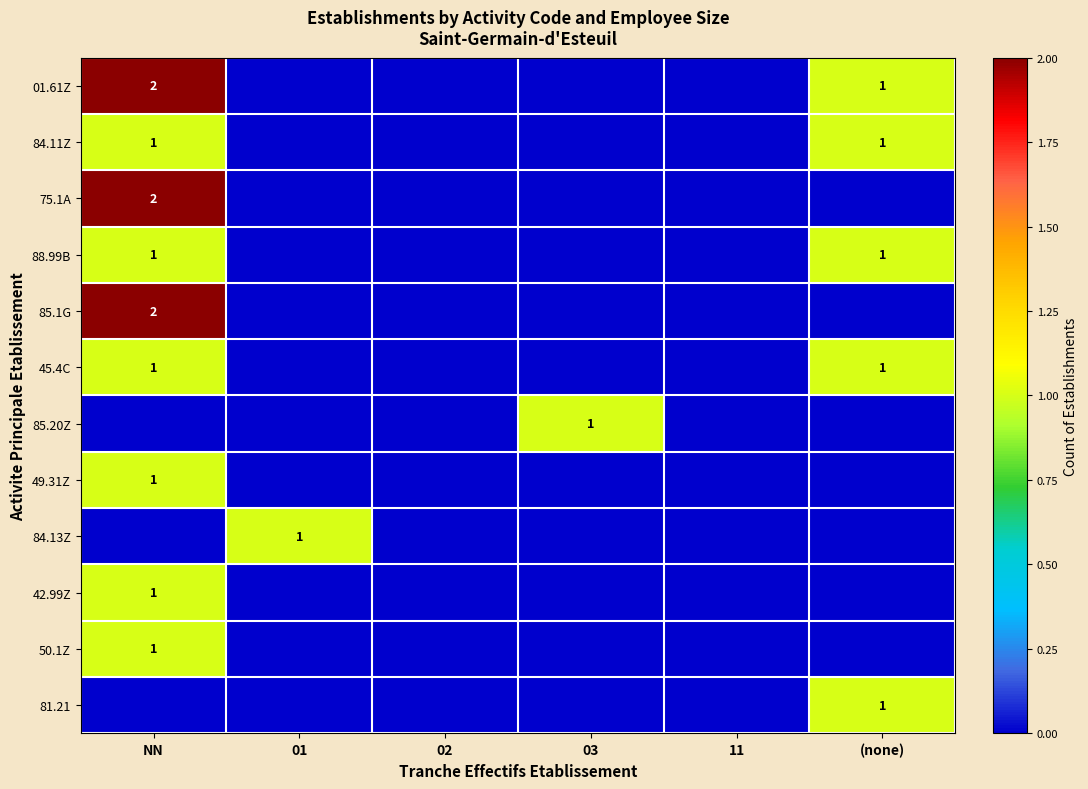

List the series in order of their peak value, highest first.

01.61Z, 75.1A, 85.1G, 84.11Z, 88.99B, 45.4C, 85.20Z, 49.31Z, 84.13Z, 42.99Z, 50.1Z, 81.21